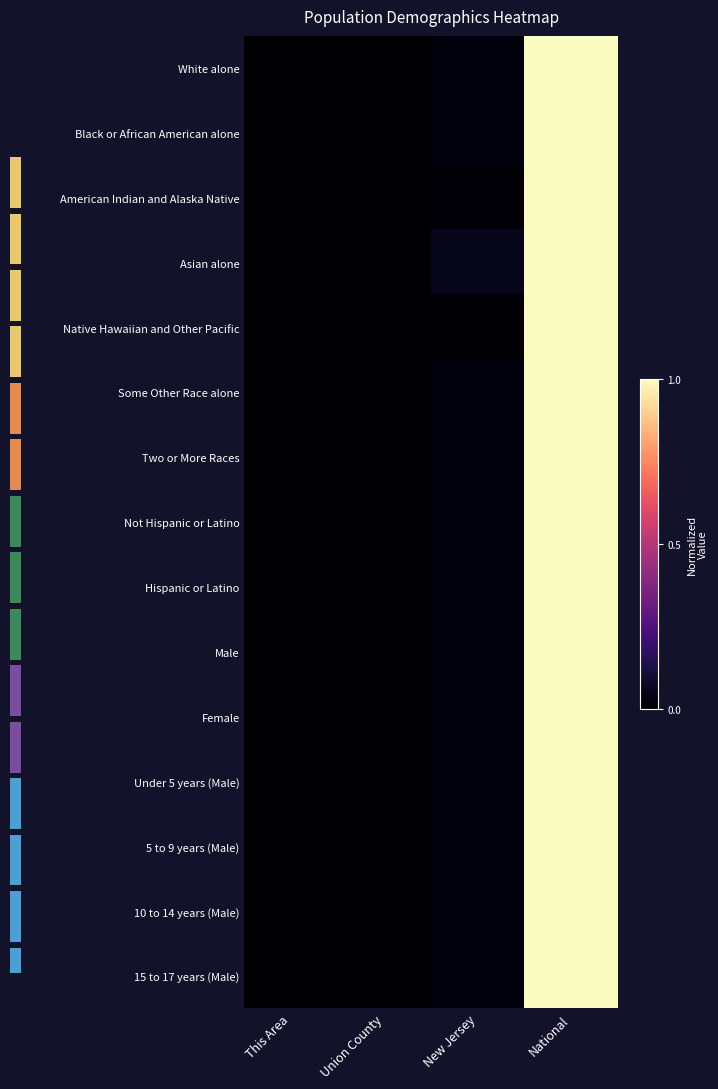

What is the maximum value for White alone?

1.0